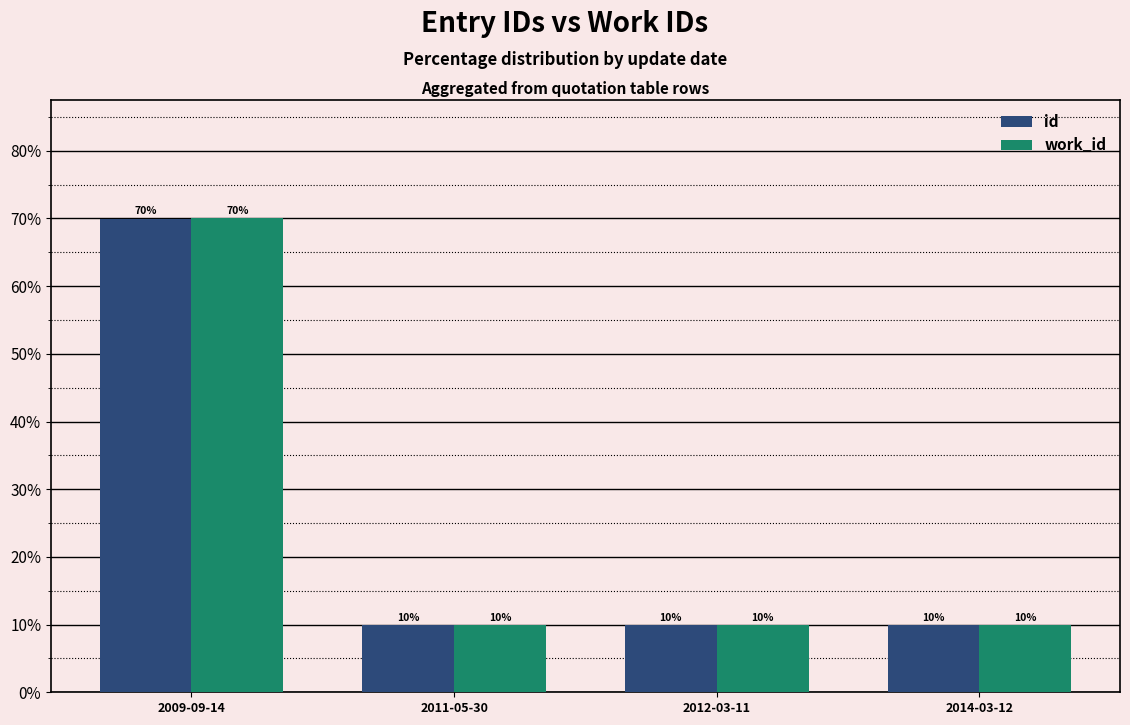

At which category is the sum across all series the highest?

2009-09-14